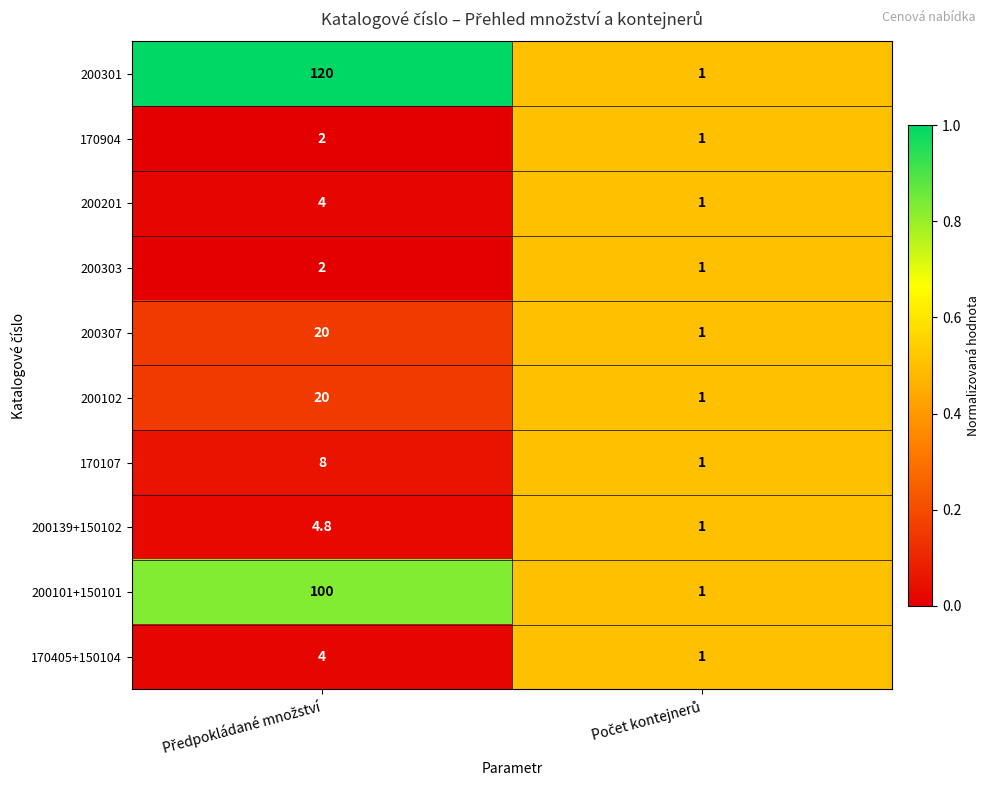

What is the lowest value of the 200102 series?

1.0